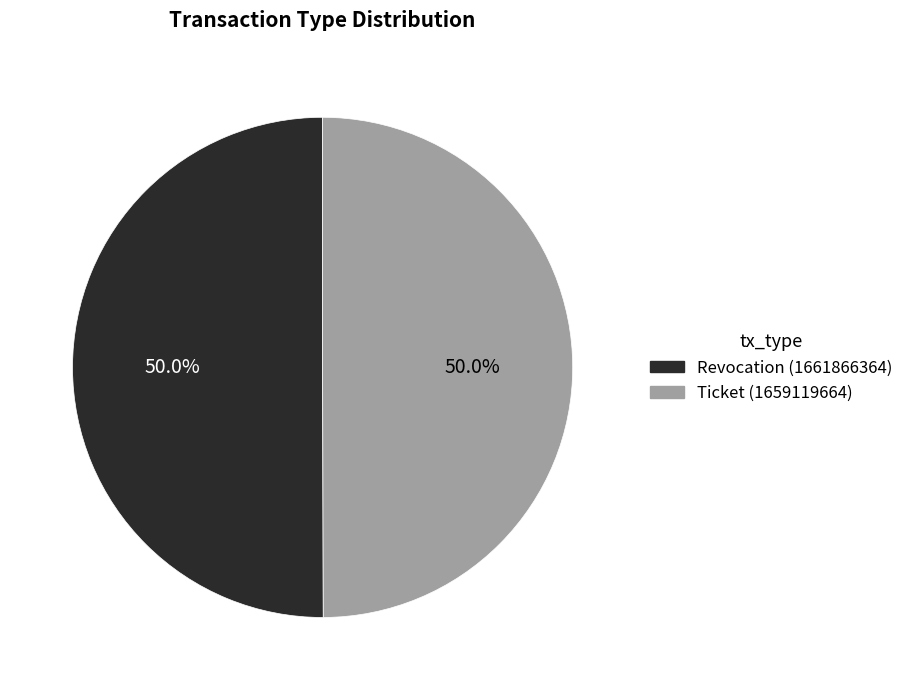

Count the number of slices in the pie.

2